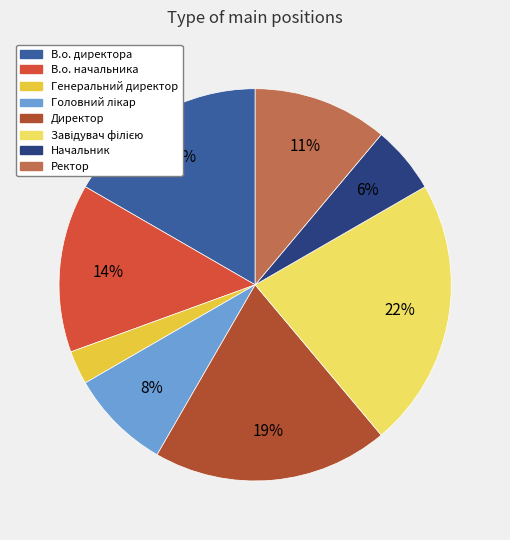

To the nearest percent, what is the difference between the largest and smallest slice percentages?

19%